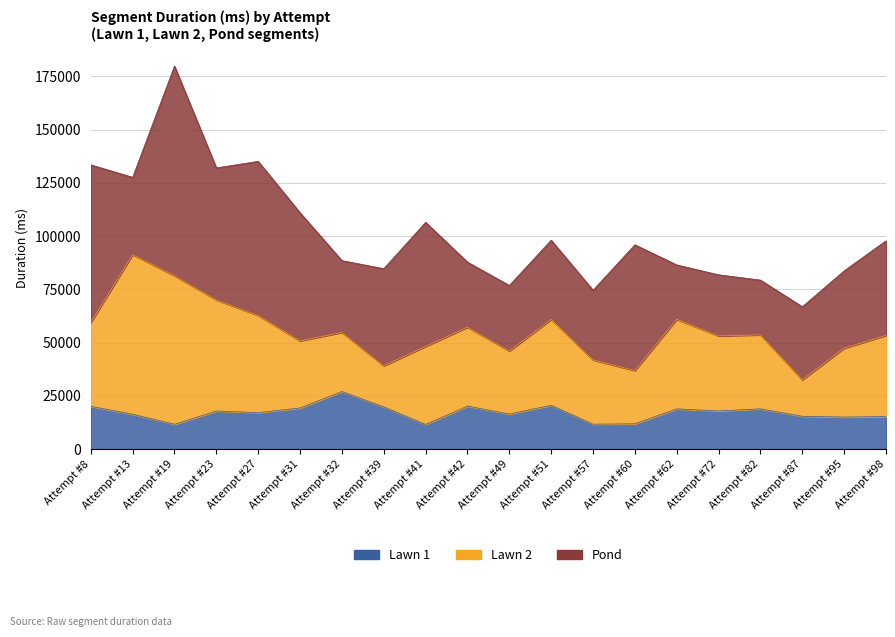

Reading left to right, list all the values displayed in this chart.

Lawn 1: Attempt #8=20072	Attempt #13=16408	Attempt #19=11656	Attempt #23=17896	Attempt #27=17152	Attempt #31=19320	Attempt #32=27047	Attempt #39=19832	Attempt #41=11577	Attempt #42=20185	Attempt #49=16488	Attempt #51=20584	Attempt #57=11703	Attempt #60=11888	Attempt #62=18898	Attempt #72=17928	Attempt #82=18919	Attempt #87=15416	Attempt #95=15048	Attempt #98=15288
Lawn 2: Attempt #8=39345	Attempt #13=74944	Attempt #19=69777	Attempt #23=52203	Attempt #27=45624	Attempt #31=31512	Attempt #32=27760	Attempt #39=19295	Attempt #41=36663	Attempt #42=37088	Attempt #49=29592	Attempt #51=40369	Attempt #57=30166	Attempt #60=25000	Attempt #62=42070	Attempt #72=35232	Attempt #82=34737	Attempt #87=17152	Attempt #95=32336	Attempt #98=38120
Pond: Attempt #8=74086	Attempt #13=36280	Attempt #19=98479	Attempt #23=61960	Attempt #27=72368	Attempt #31=60161	Attempt #32=33720	Attempt #39=45616	Attempt #41=58272	Attempt #42=30535	Attempt #49=30776	Attempt #51=37170	Attempt #57=32768	Attempt #60=59072	Attempt #62=25520	Attempt #72=28696	Attempt #82=25719	Attempt #87=34296	Attempt #95=36335	Attempt #98=44437